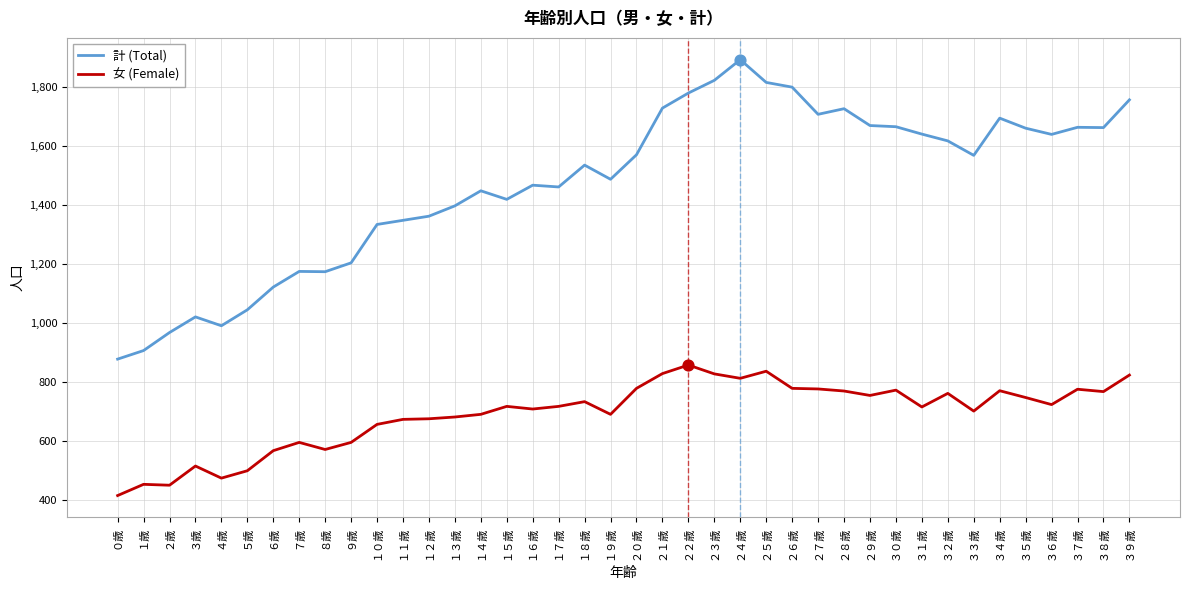

Which series has the widest spread of values?

計 (Total)